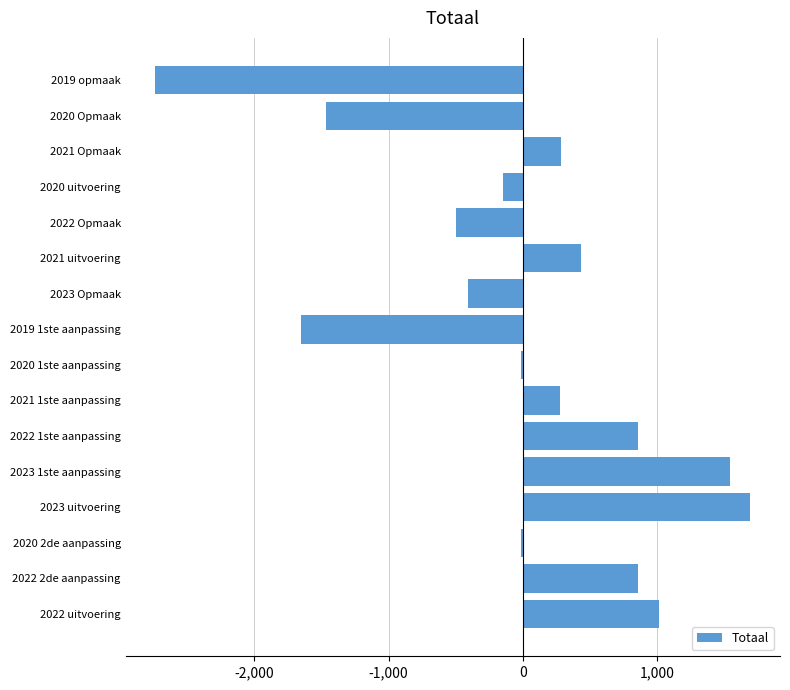

The value at 2021 Opmaak is 283.5. True or false?

True